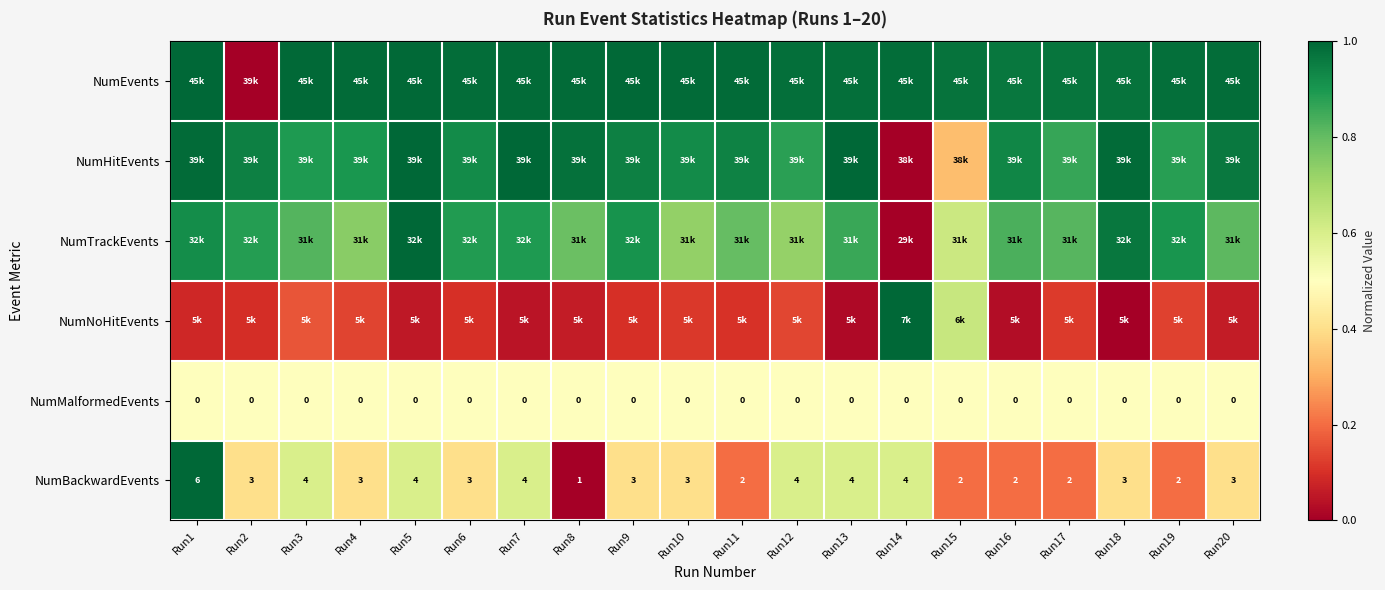

Rank the series by their maximum value, from highest to lowest.

NumEvents, NumHitEvents, NumTrackEvents, NumNoHitEvents, NumBackwardEvents, NumMalformedEvents